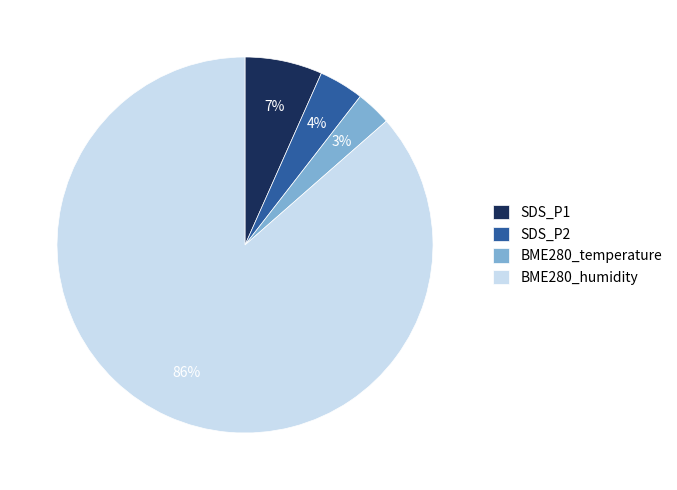

True or false: BME280_temperature accounts for 17% of the total.

False